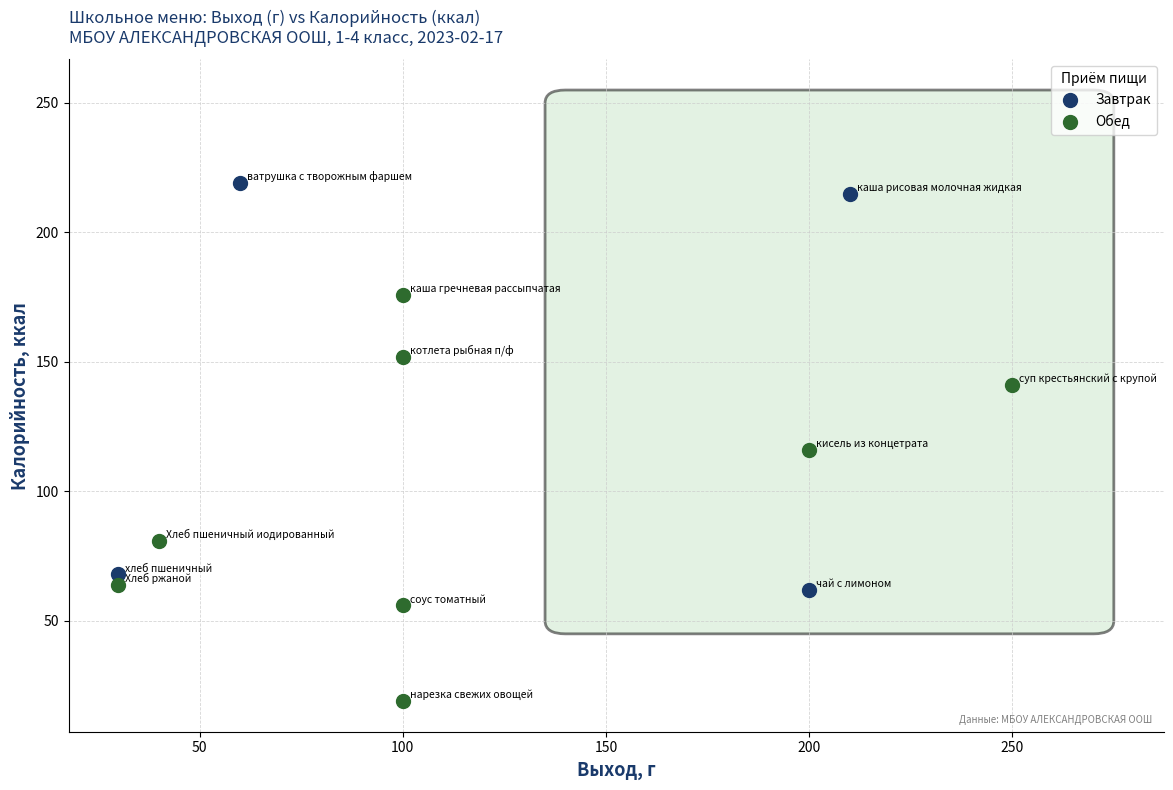

Which series reaches the maximum Y coordinate?

Завтрак